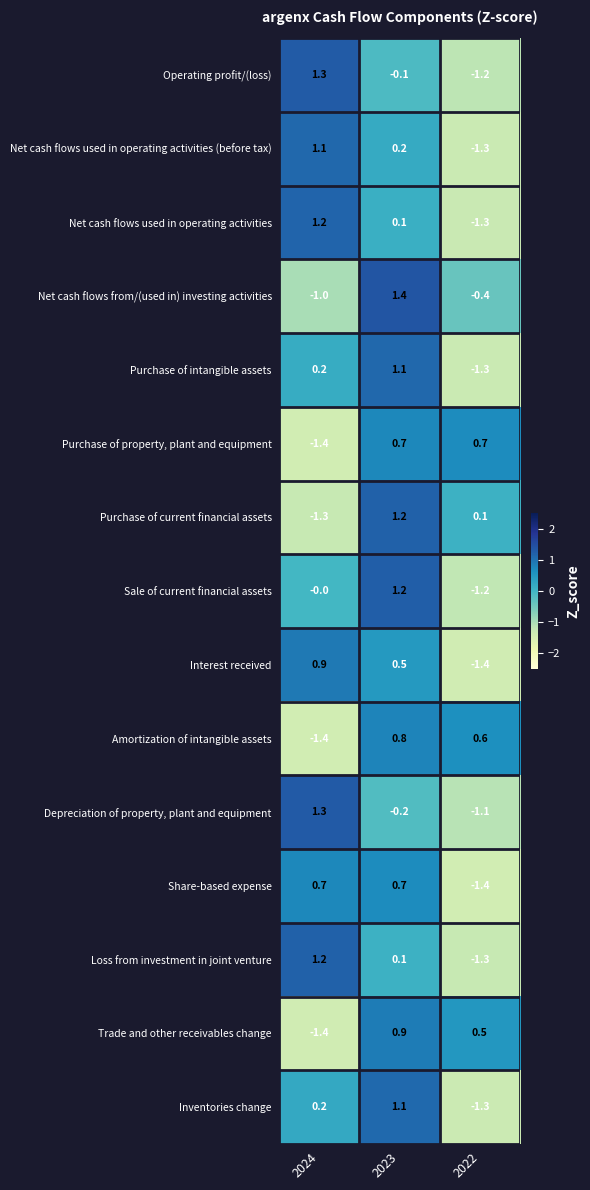

What is the difference between the Purchase of current financial assets values at 2022 and 2023?

1.1